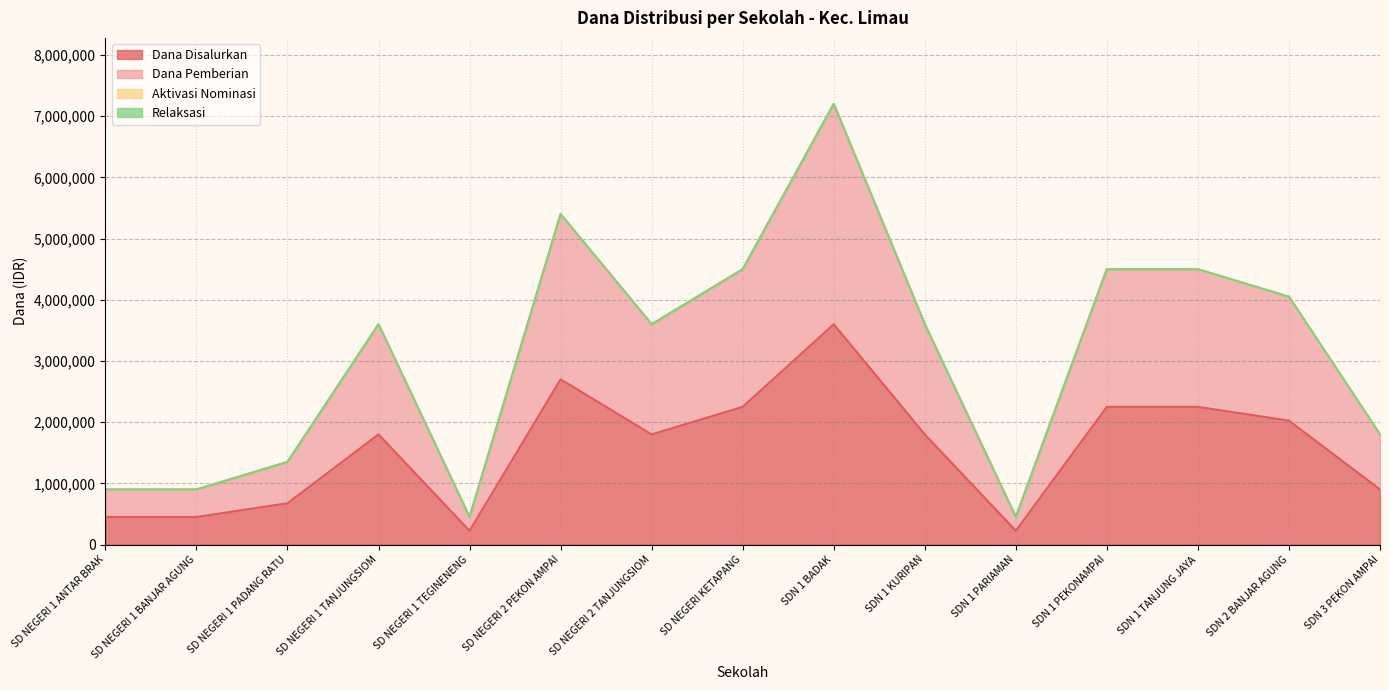

Which series has the largest total across all categories?

Dana Pemberian